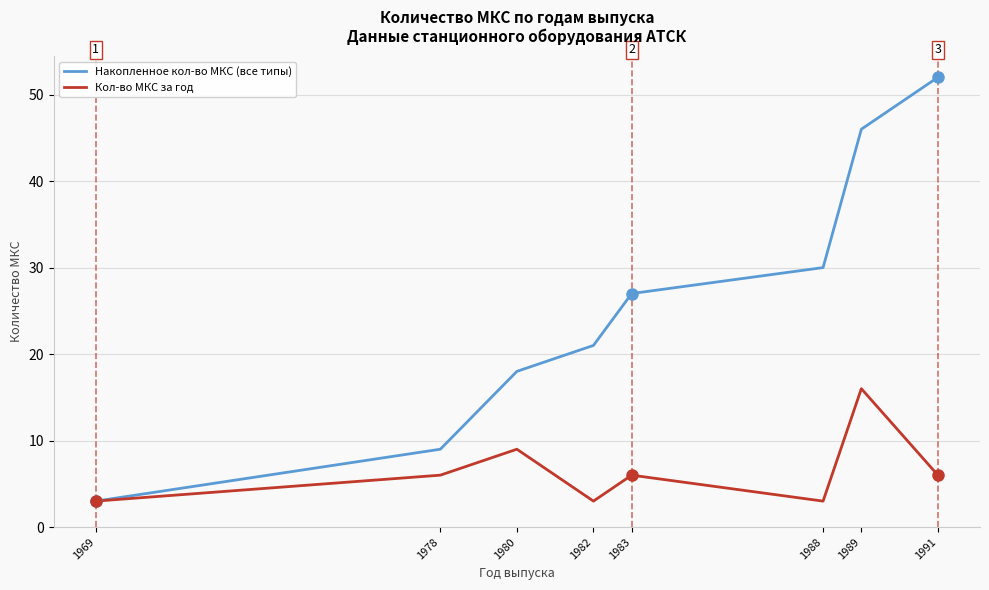

At 1982, list the series in order from smallest to largest.

Кол-во МКС за год, Накопленное кол-во МКС (все типы)